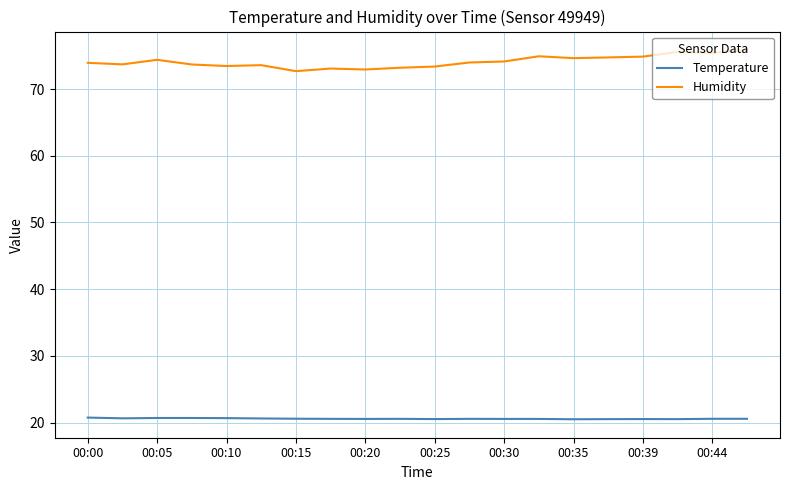

What is the greatest value displayed?

75.9